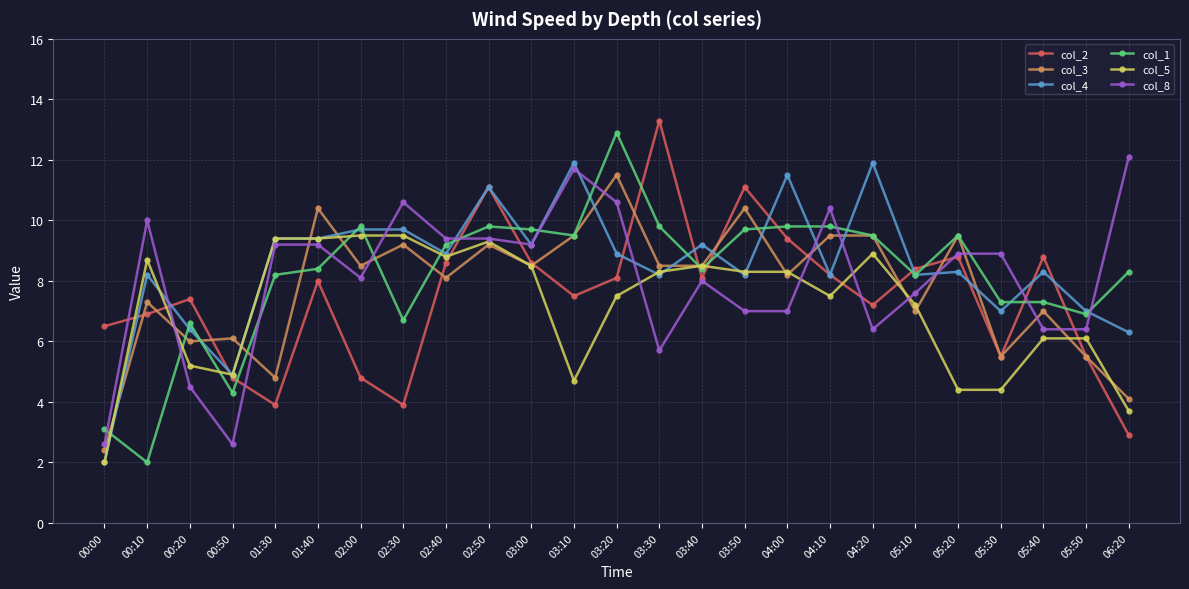

Where do col_2 and col_8 first cross each other?

00:00 and 00:10